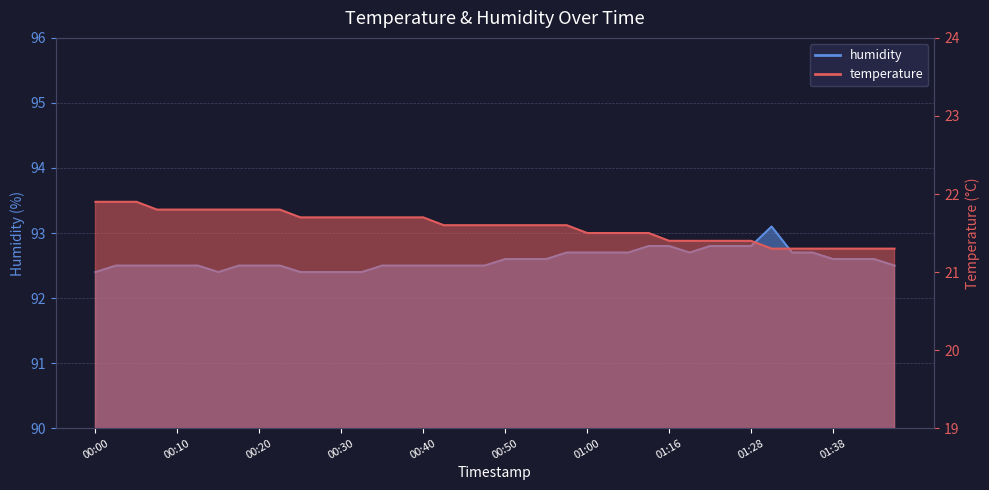

What is the label of the 31st point from the right?

00:23